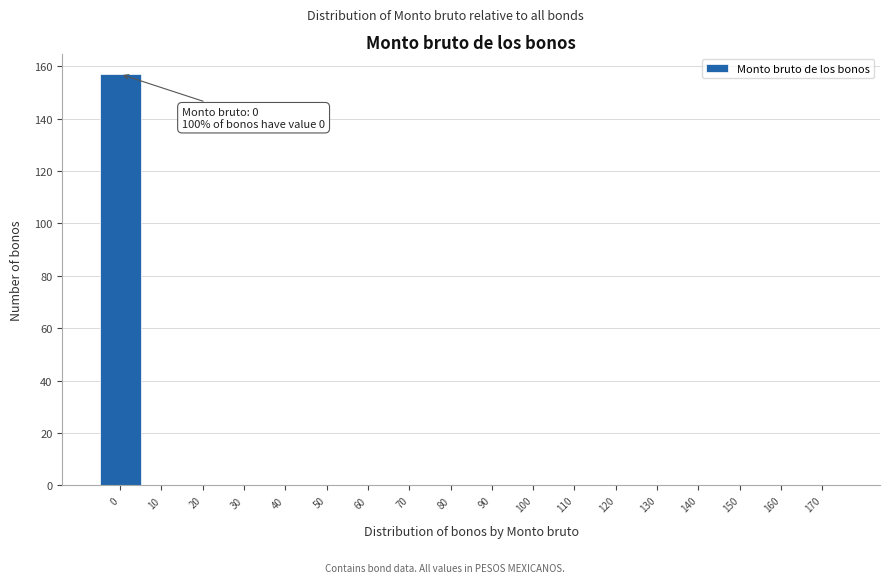

Reading left to right, list all the values displayed in this chart.

0=157	10=0	20=0	30=0	40=0	50=0	60=0	70=0	80=0	90=0	100=0	110=0	120=0	130=0	140=0	150=0	160=0	170=0